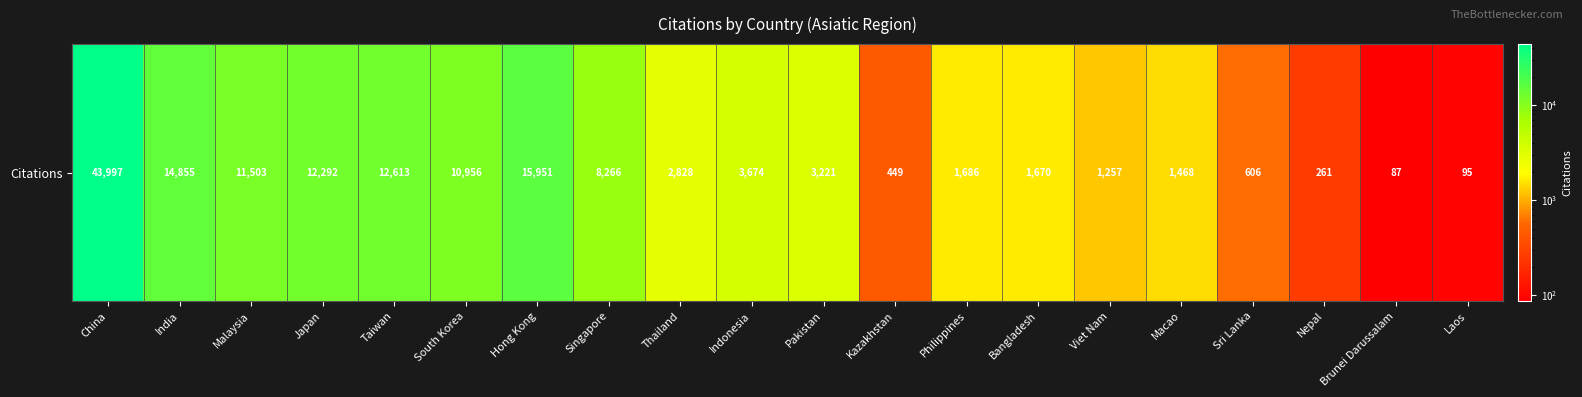

Between Taiwan and Singapore, which is larger?

Taiwan